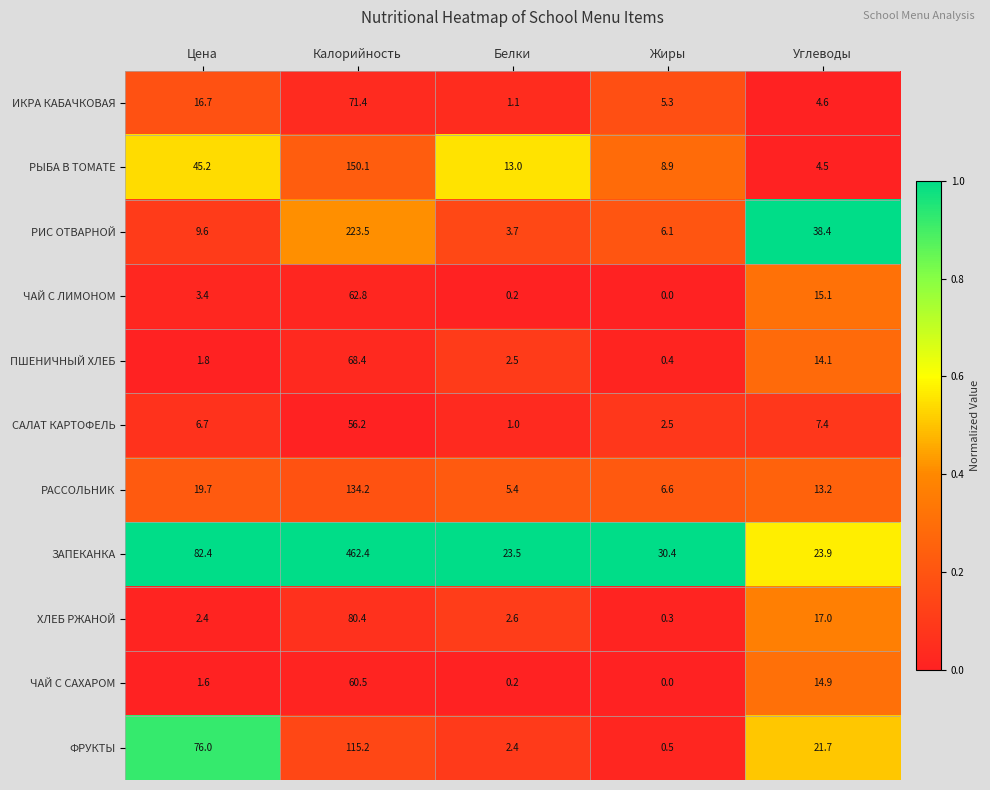

Is it true that САЛАТ КАРТОФЕЛЬ equals 1.0 at Белки?

True